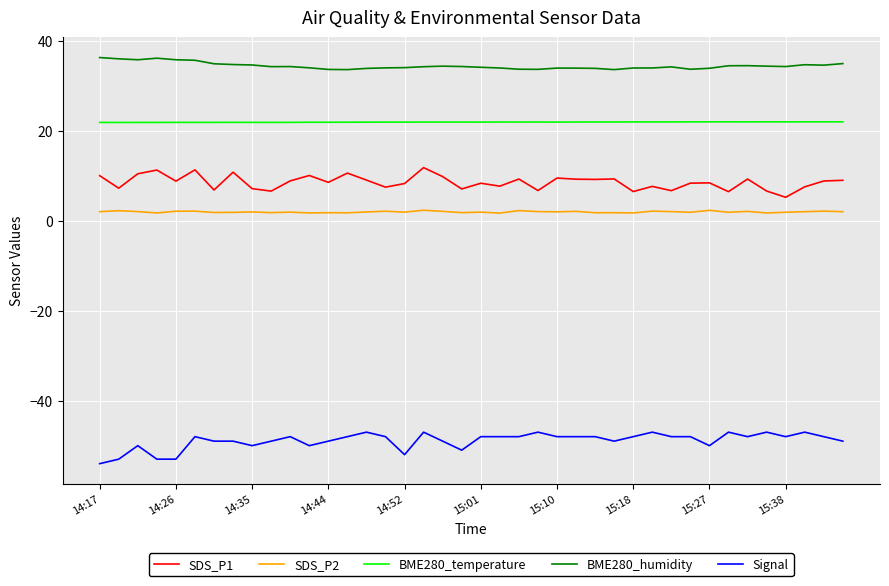

Count the number of data series in this chart.

5